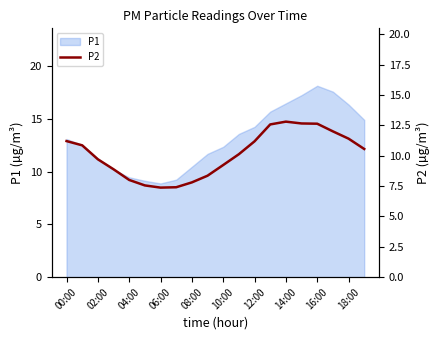

The P1 series shows 4.7 at 00:00. True or false?

False